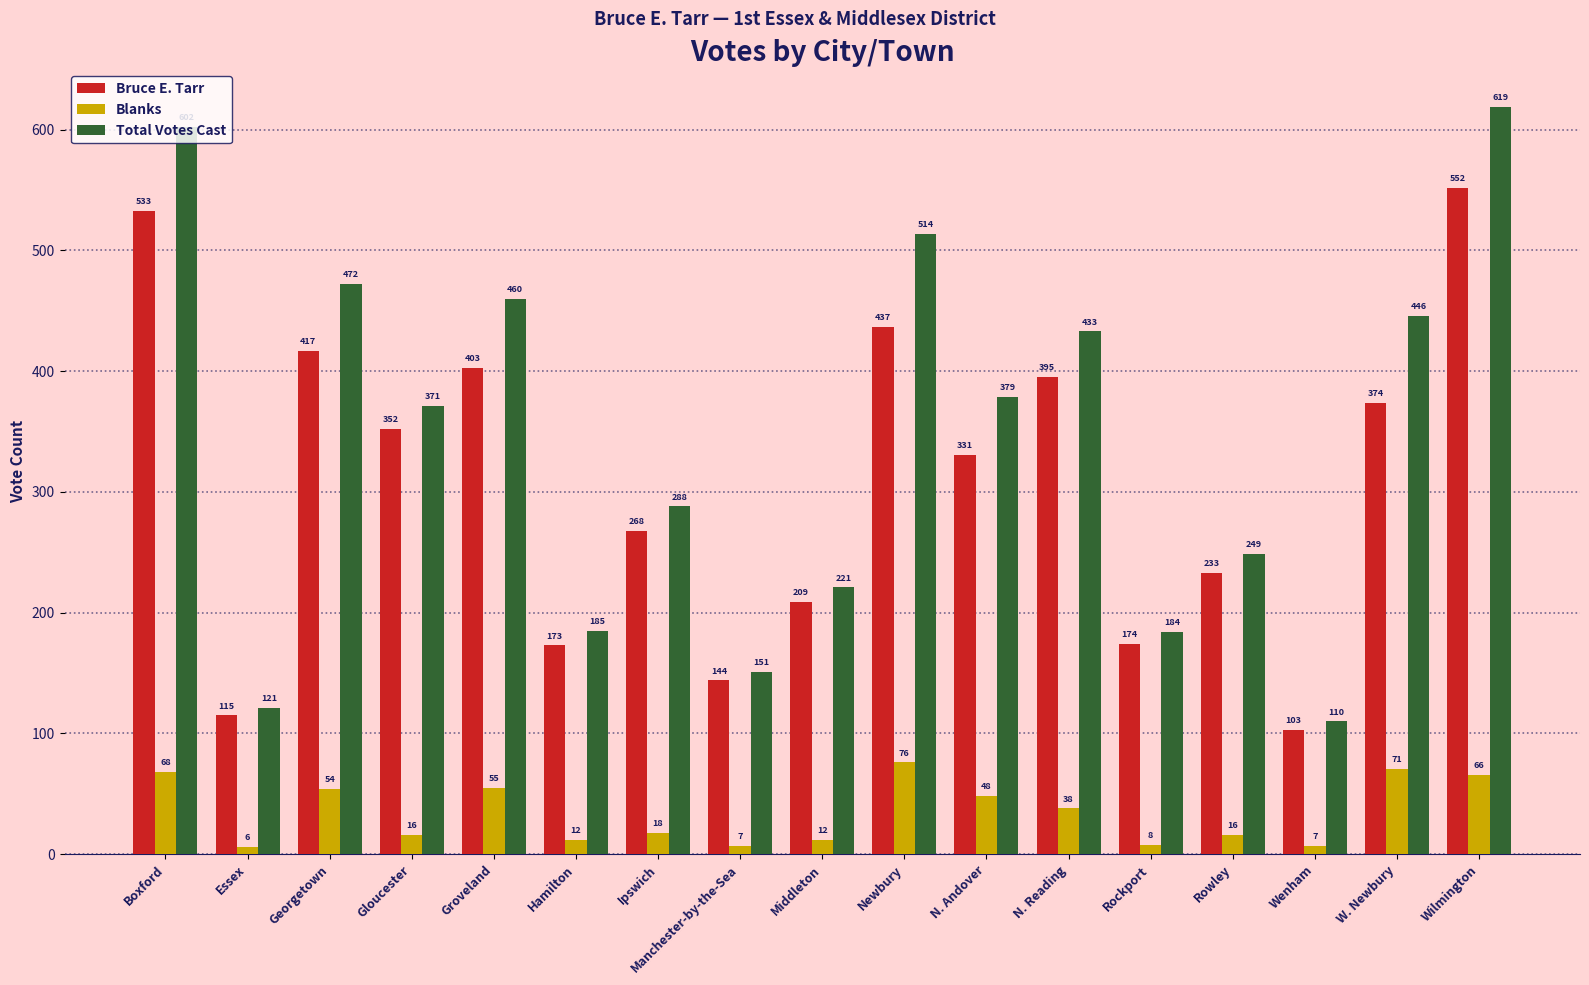

At which category is the sum across all series the highest?

Wilmington